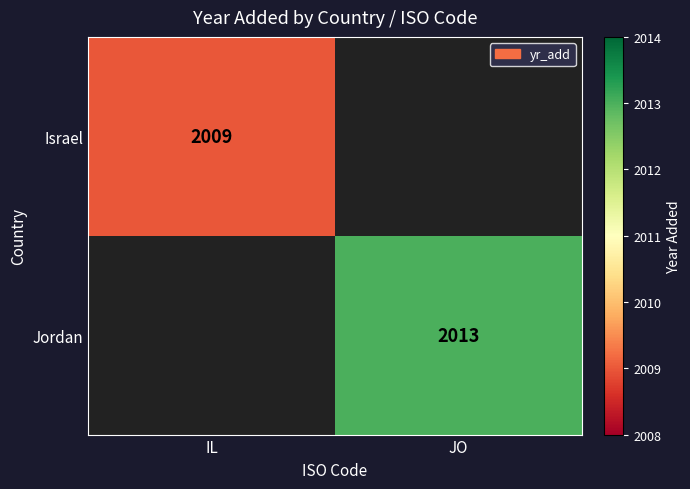

Between IL and JO, which is larger?

JO